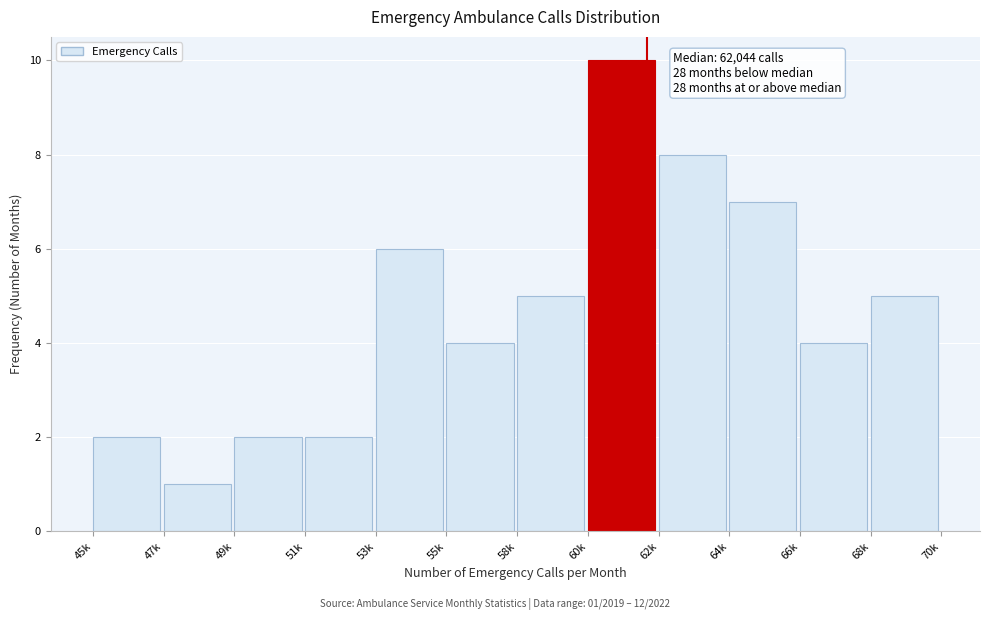

Reading right to left, what are all the values shown in this chart?

68k=5	66k=4	64k=7	62k=8	60k=10	58k=5	55k=4	53k=6	51k=2	49k=2	47k=1	45k=2